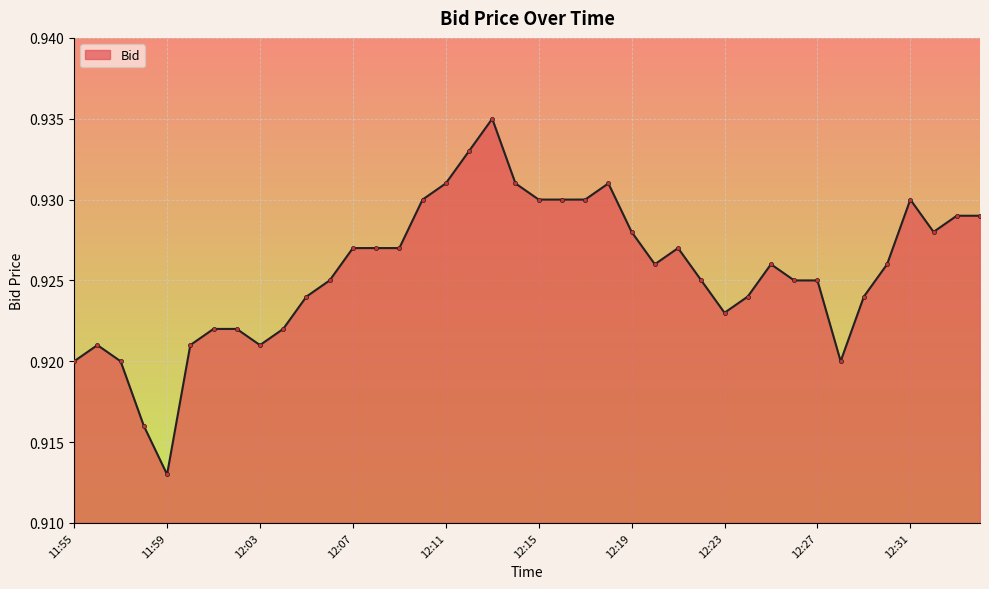

What is the sum of all values?

37.0